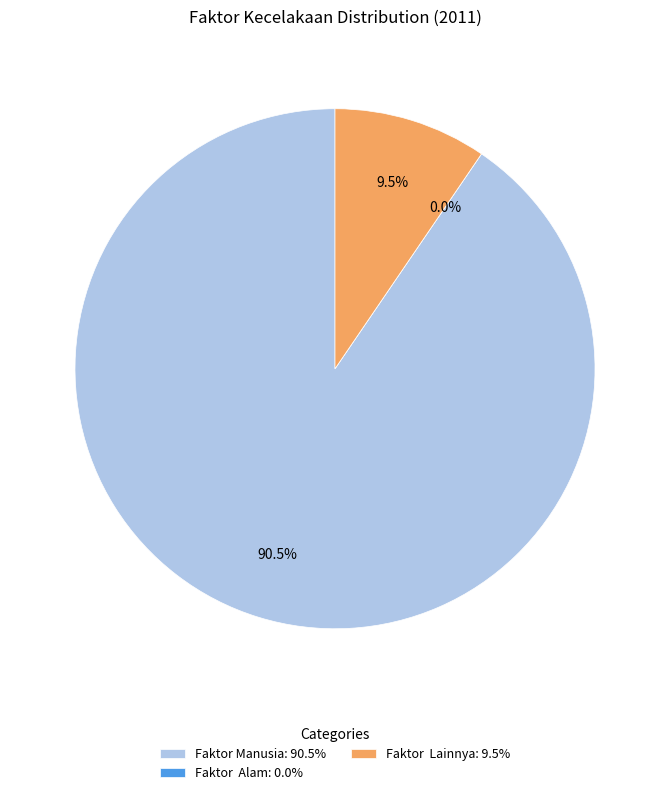

To the nearest percent, what is the average slice percentage?

33%